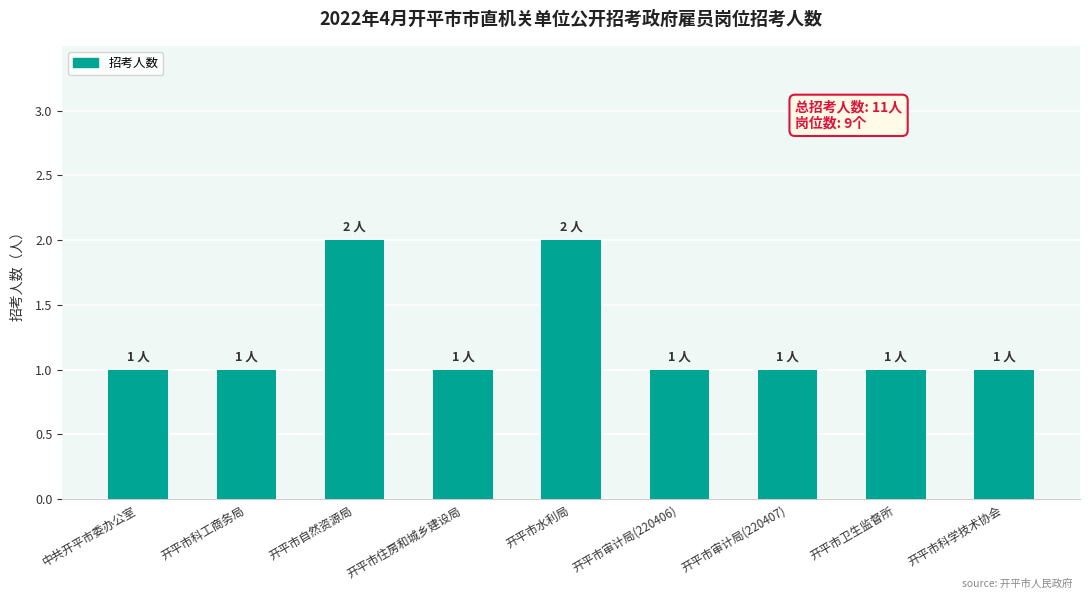

Count the values in the range 1 to 2.

9